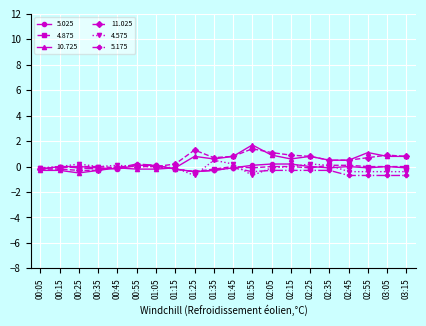

What is the difference between the highest and lowest values at 01:55?

2.4